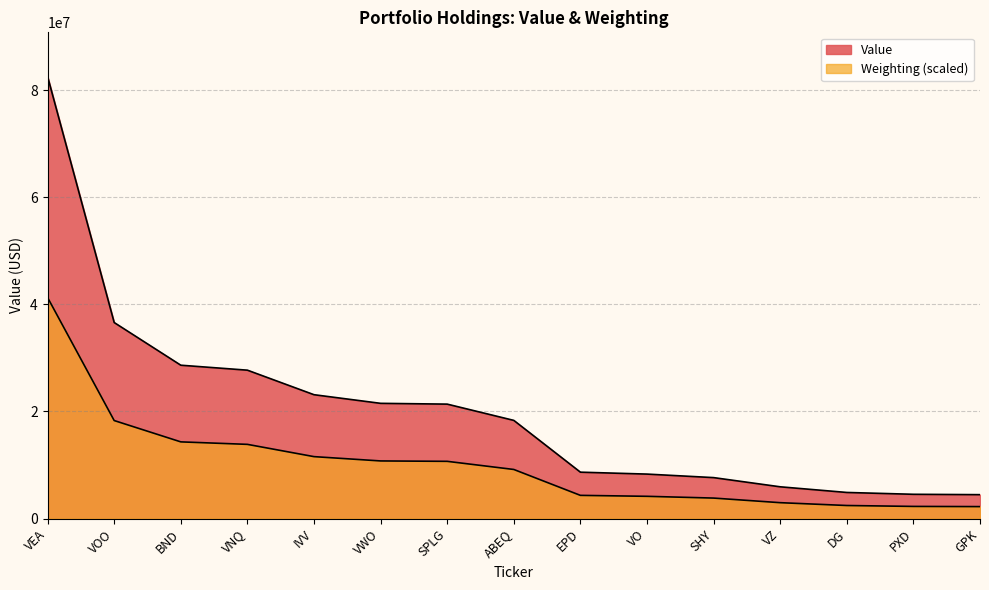

What is the sum of all Weighting values?

152164939.5